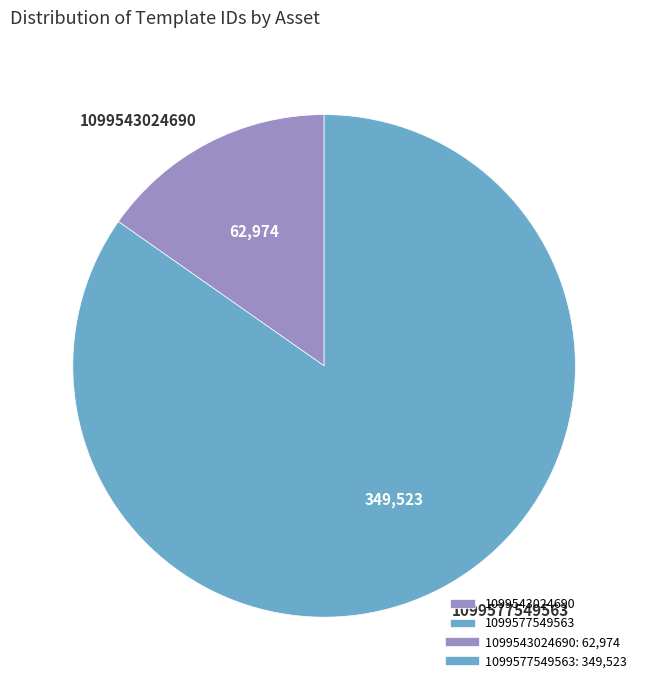

Which has a higher value, 1099543024690 or 1099577549563?

1099577549563